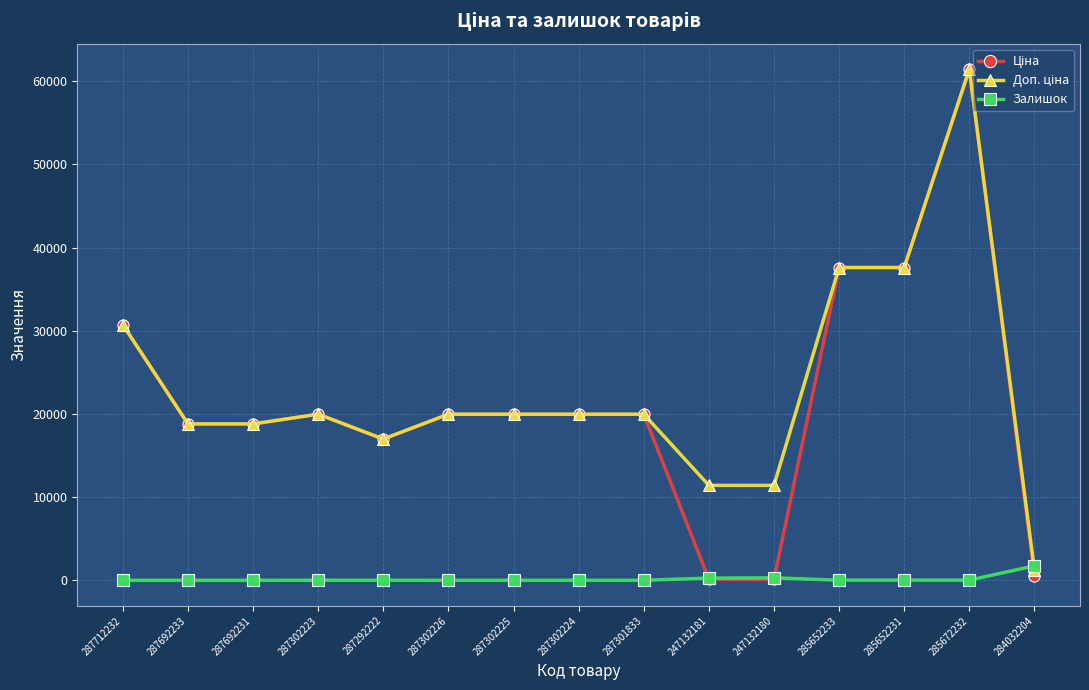

Is it true that Залишок equals 0.0 at 287301833?

True